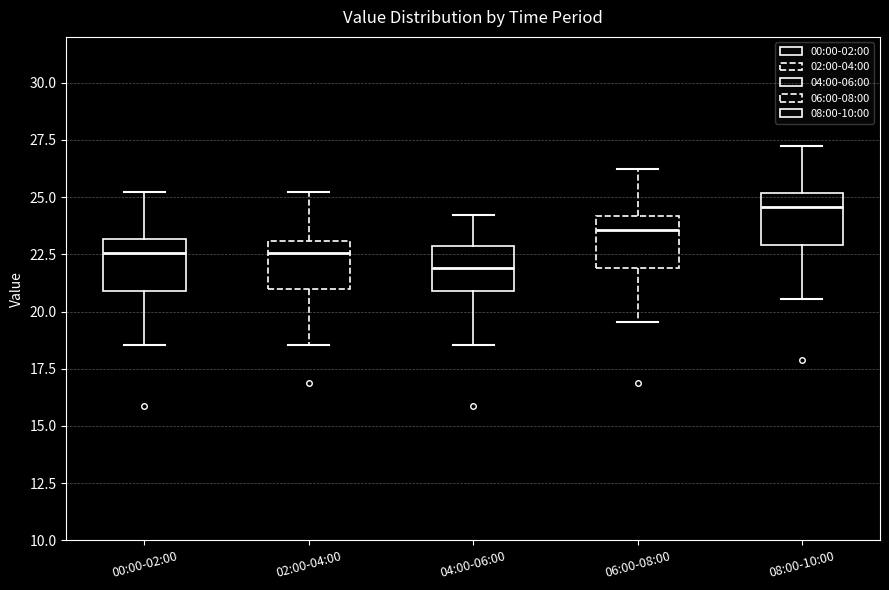

Where is the upper edge of the box for 04:00-06:00 on the y-axis? The values are not printed on the chart, so give them approximately, as read against the axis.

23.0